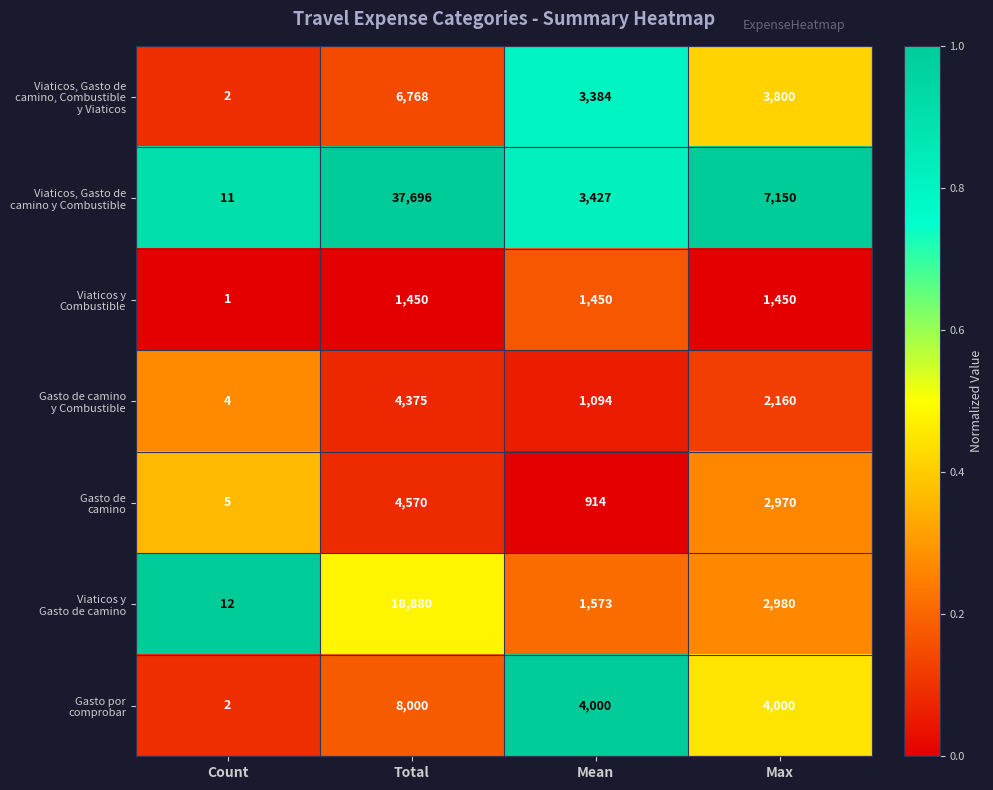

What is the total value across all series at Max?

24510